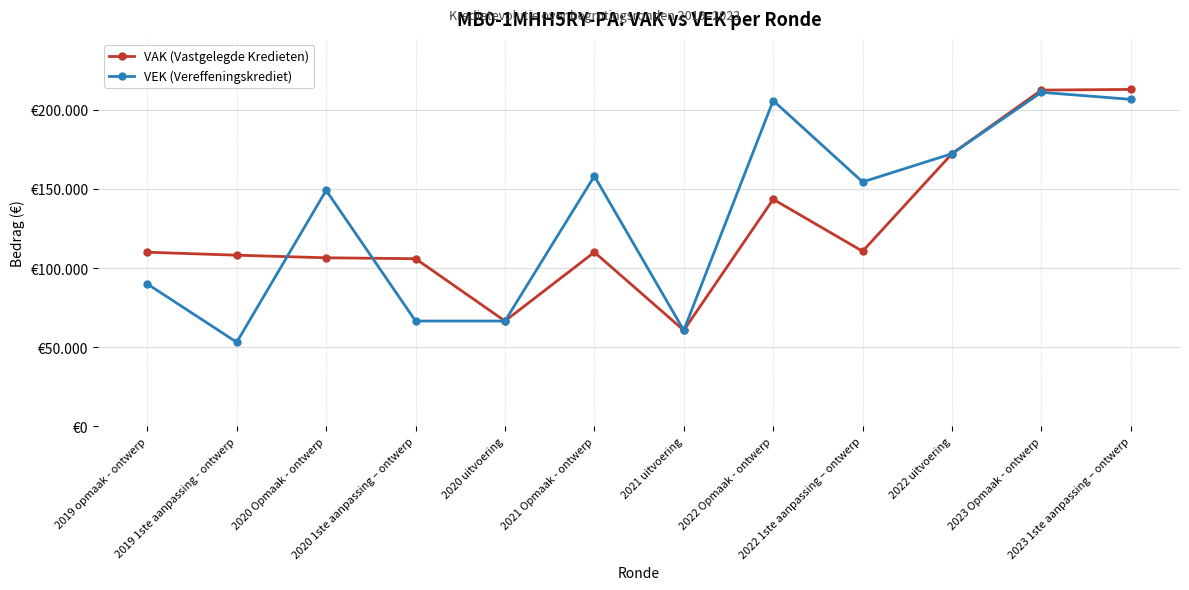

Which series has the widest spread of values?

VEK (Vereffeningskrediet)